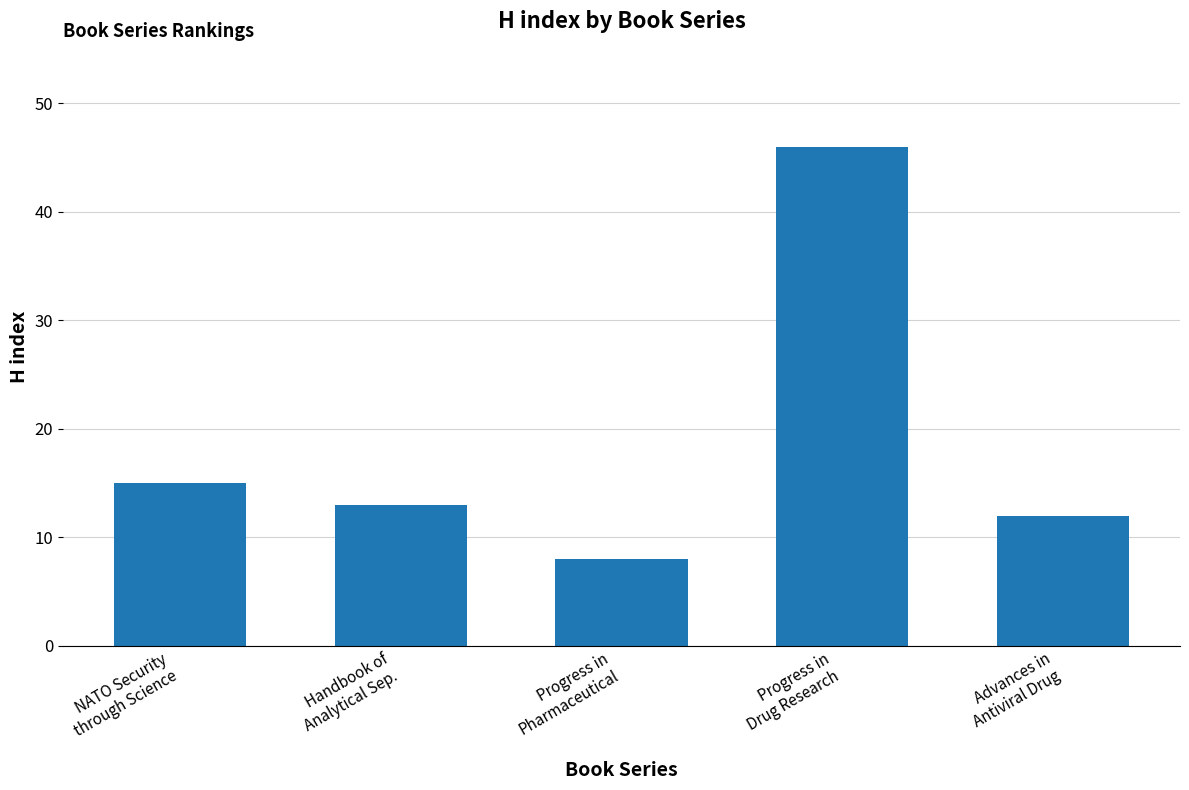

What position from the left is Progress in
Pharmaceutical?

3